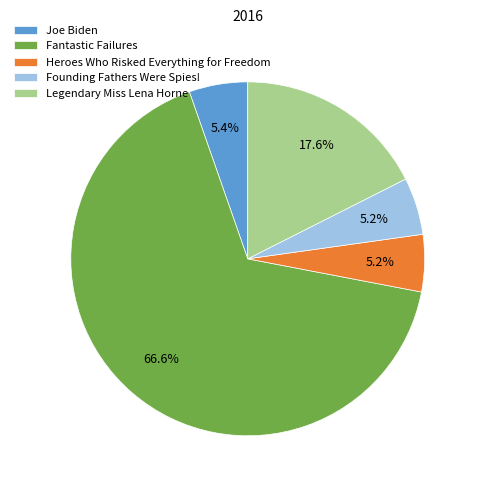

What portion of the pie excludes Founding Fathers Were Spies!?

94.8%